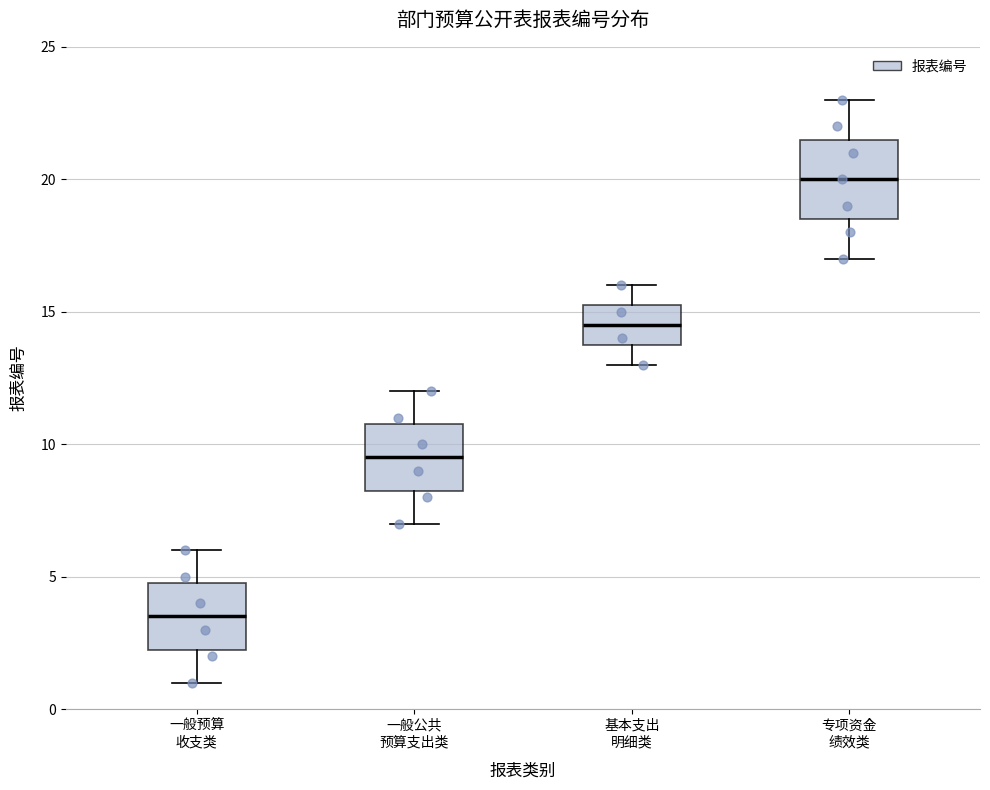

Reading left to right, transcribe this box plot: for each box, give where its median line is, the range the box spans, and where its two whiskers end, as read against the y-axis. The values are not printed on the chart, so give them approximately, as read against the axis.

一般预算 收支类: median 3.5, box 2.5 to 5.0, whiskers 1.0 to 6.0
一般公共 预算支出类: median 9.5, box 8.5 to 11.0, whiskers 7.0 to 12.0
基本支出 明细类: median 14.5, box 14.0 to 15.5, whiskers 13.0 to 16.0
专项资金 绩效类: median 20.0, box 18.5 to 21.5, whiskers 17.0 to 23.0